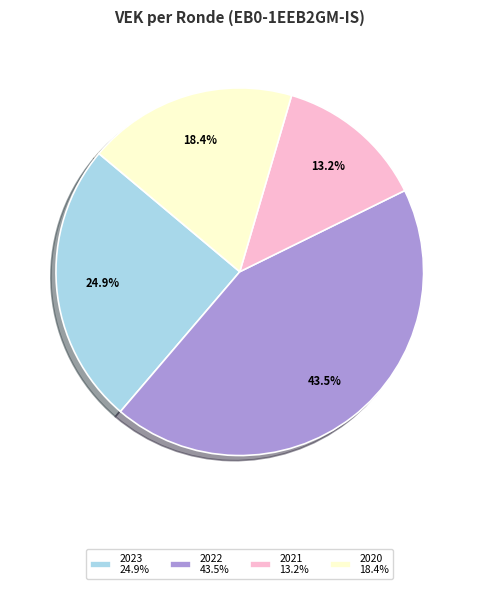

What is the smallest slice in the pie chart?

2021 13.2%